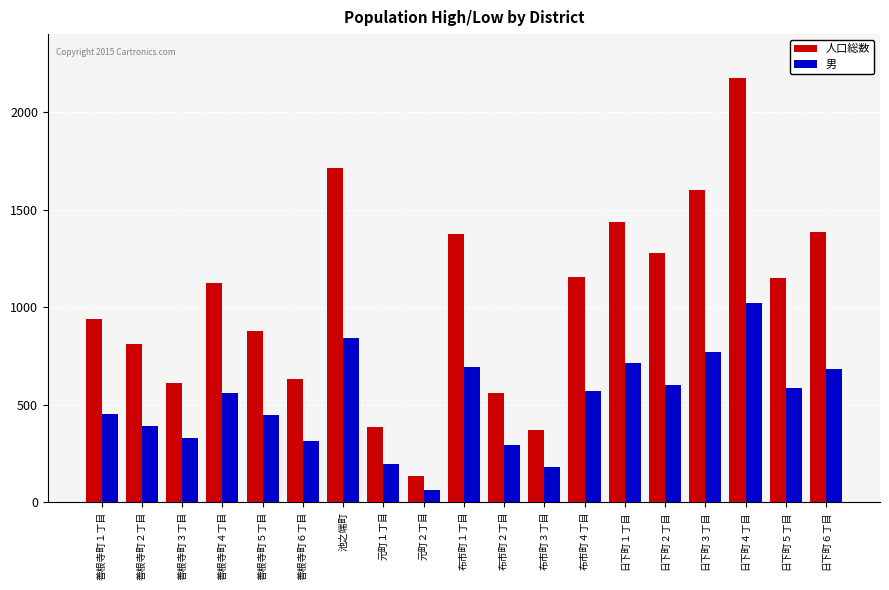

Which series changed the most between 善根寺町２丁目 and 元町２丁目?

人口総数